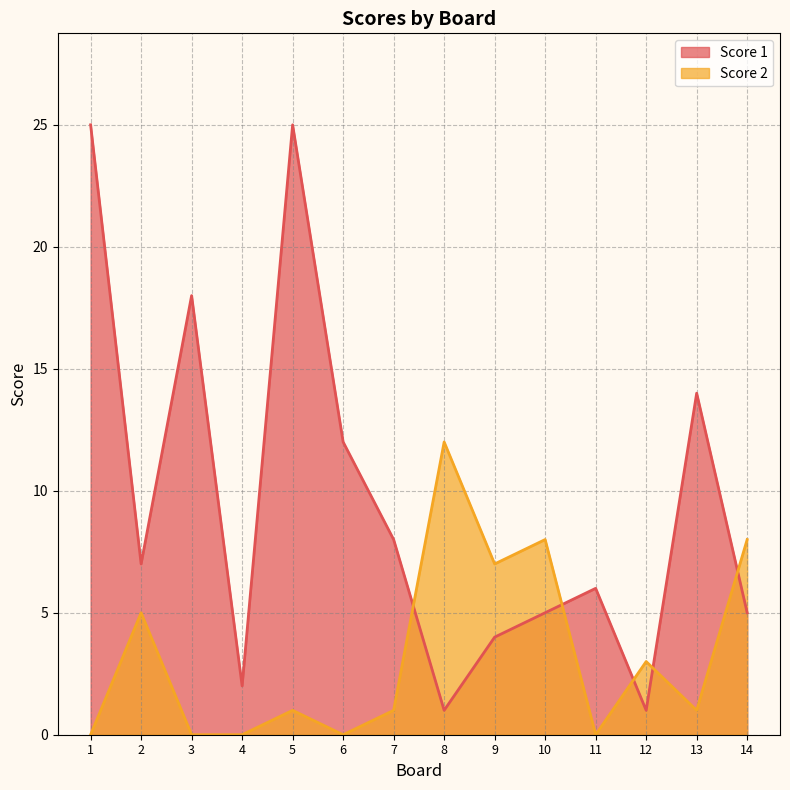

Where is the first local maximum for Score 1?

3